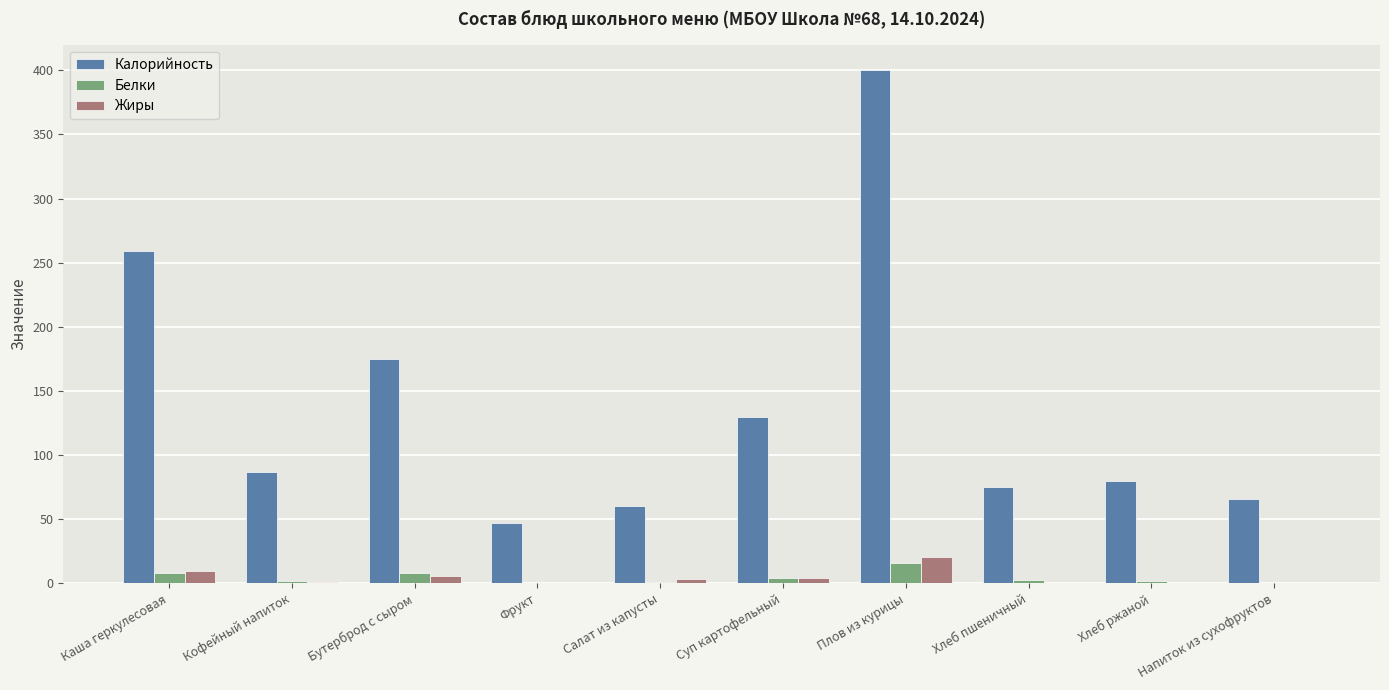

How many series are shown in this chart?

3